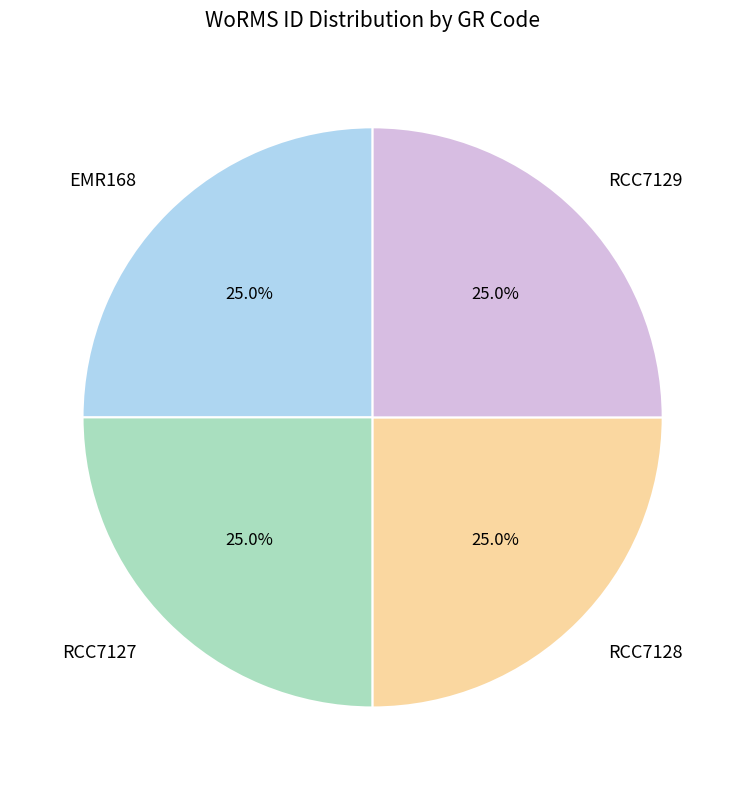

How many segments does this pie chart have?

4